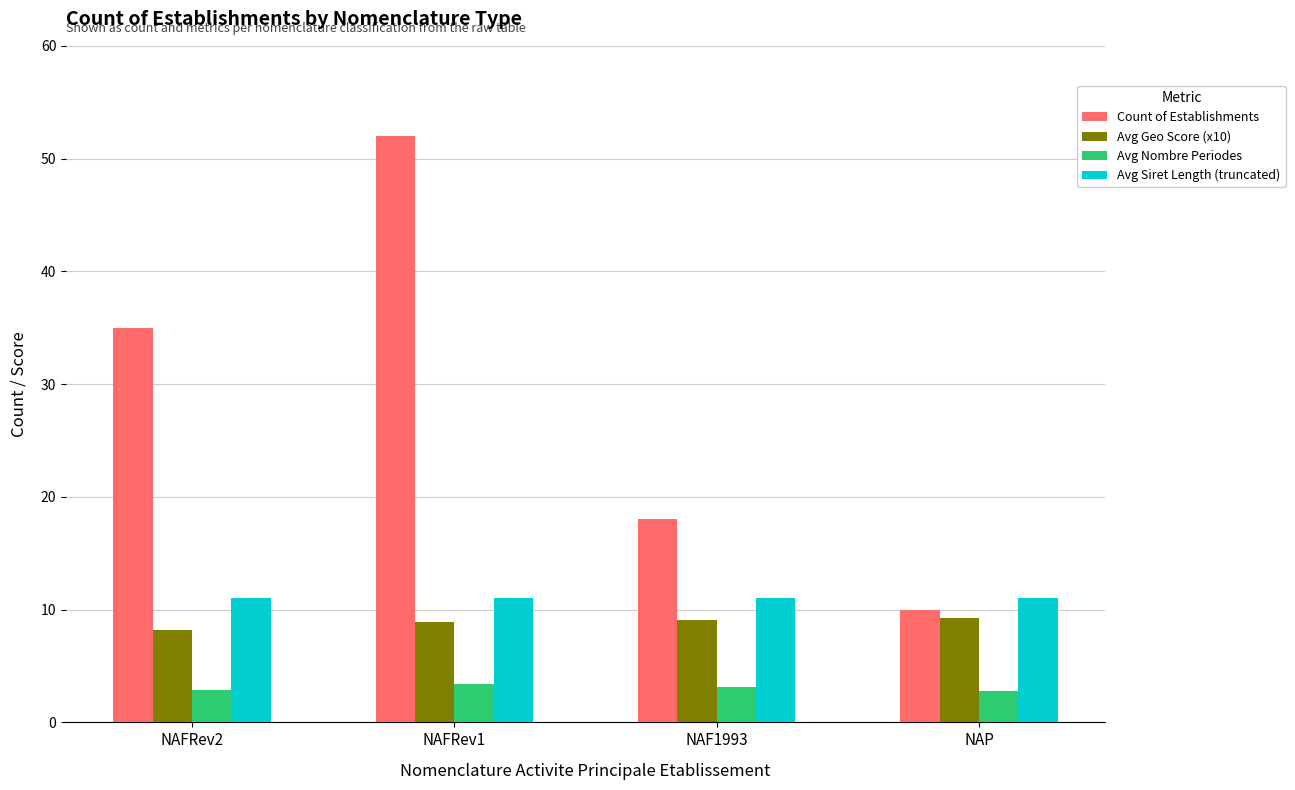

What value does the Avg Geo Score (x10) series have at NAFRev2?

8.2